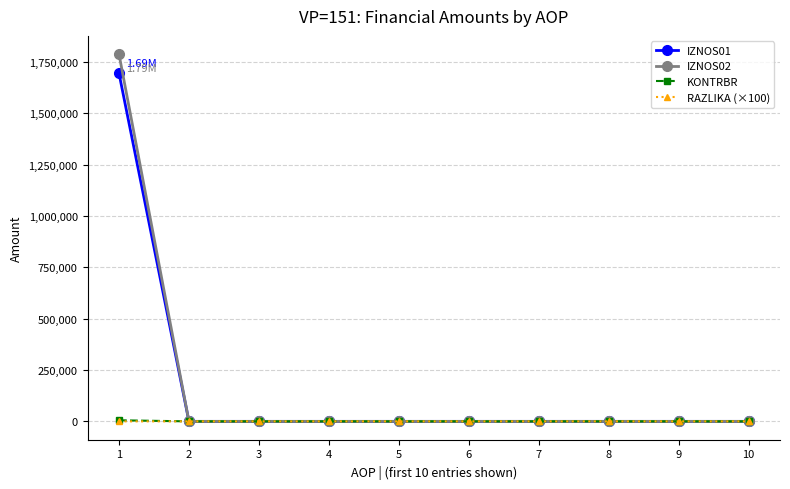

Which series has the widest spread of values?

IZNOS02